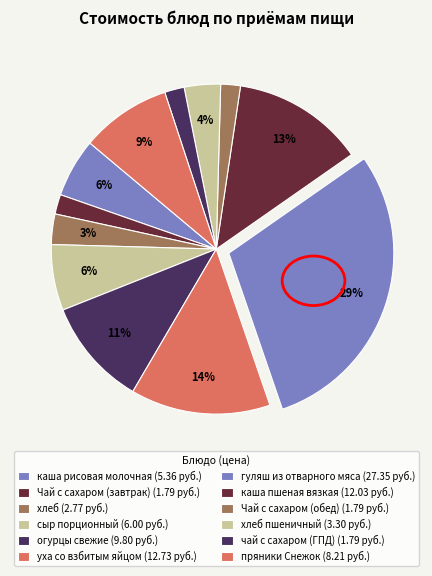

How many segments does this pie chart have?

12